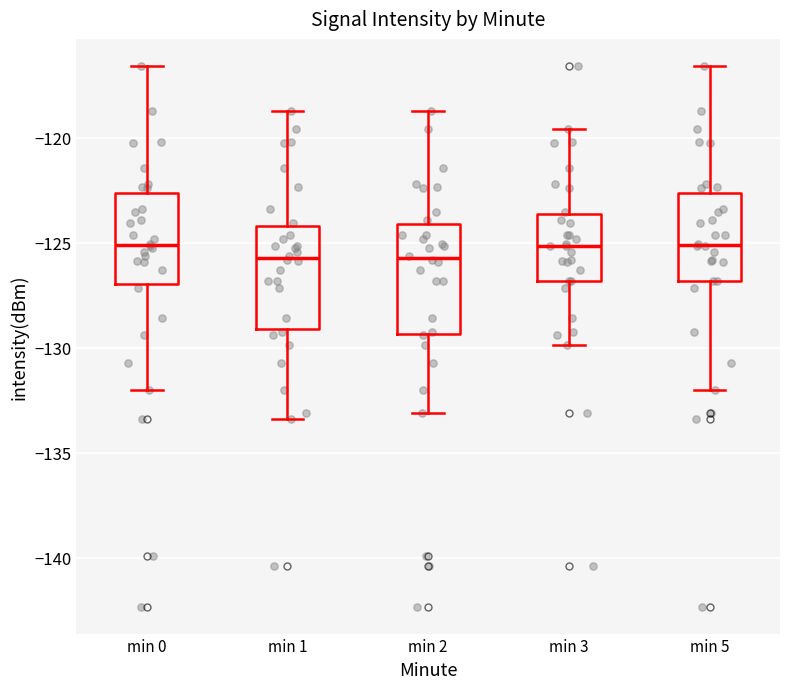

Where does the upper whisker of the box for min 5 end on the y-axis? The values are not printed on the chart, so give them approximately, as read against the axis.

-116.5